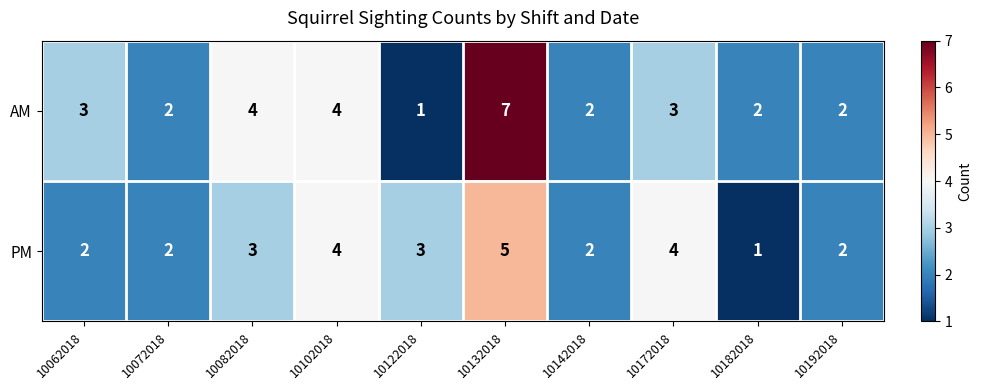

True or false: AM has a value of 2 at 10142018.

True